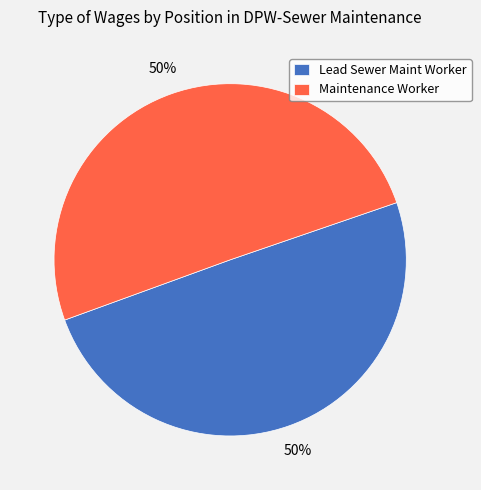

What percentage is the Maintenance Worker slice, to the nearest percent?

50%